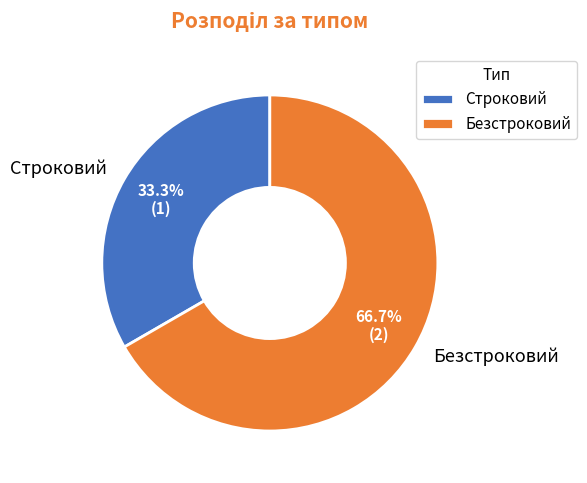

What percentage is the Безстроковий slice, to the nearest percent?

67%